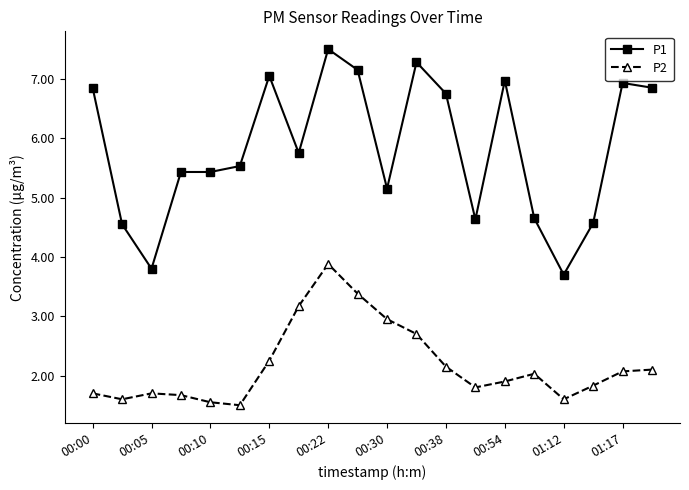

What is the difference between the maximum and minimum values in the P1 series?

3.8